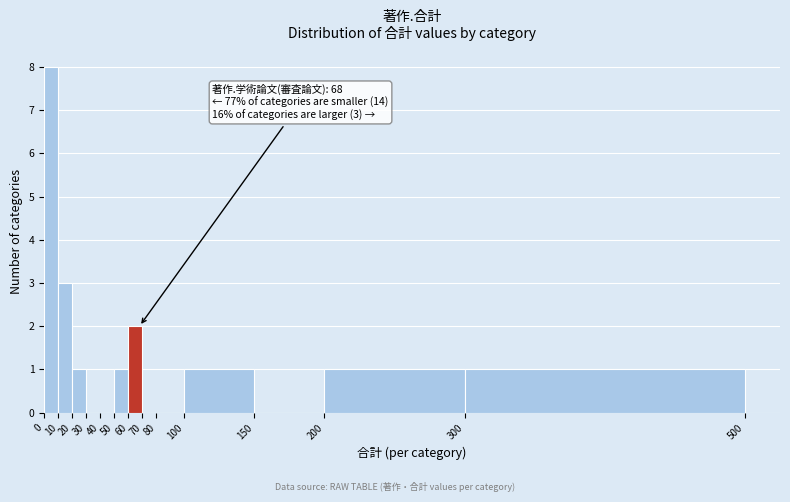

Over which range of the x-axis is the bar tallest?

0 to 10